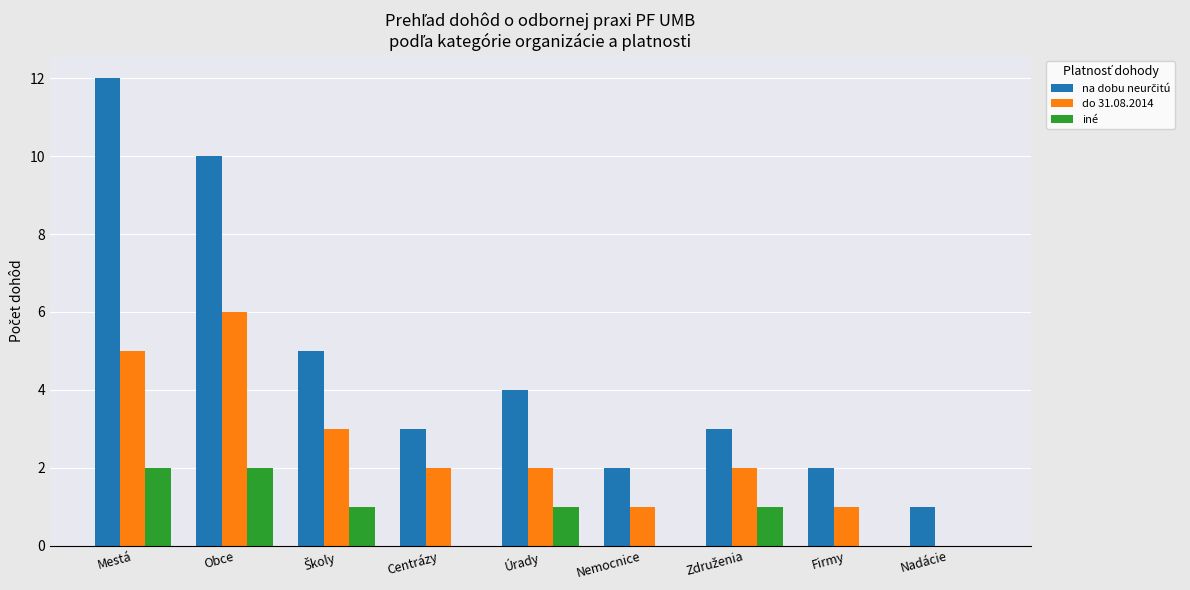

Does the chart contain stacked bars?

No